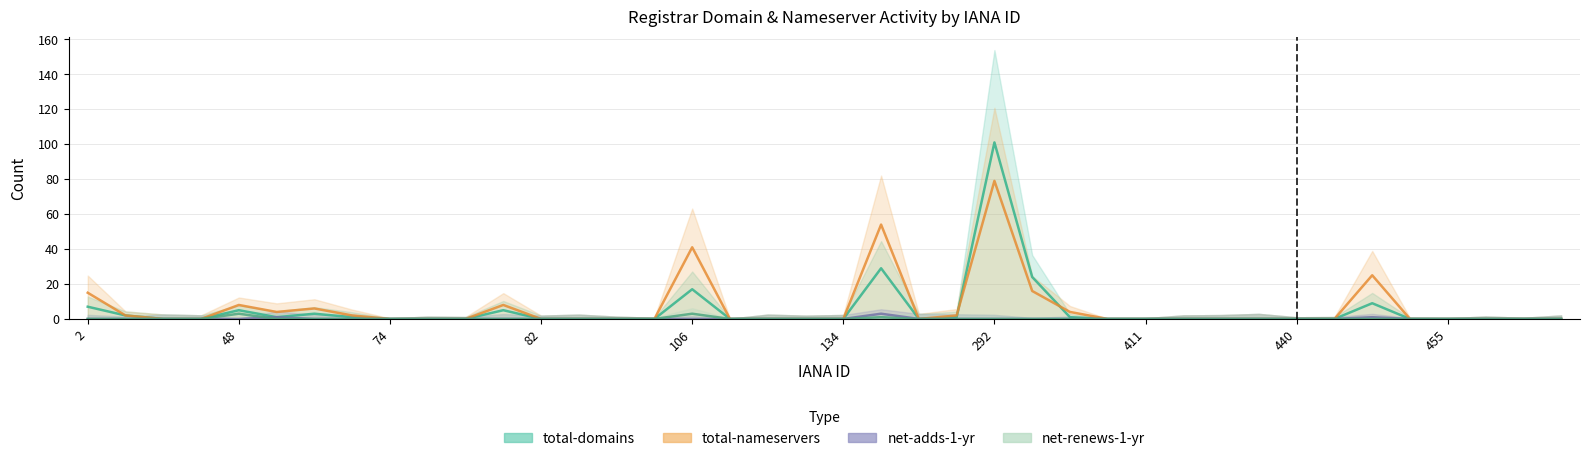

How many values in the total-nameservers series exceed 0?

14